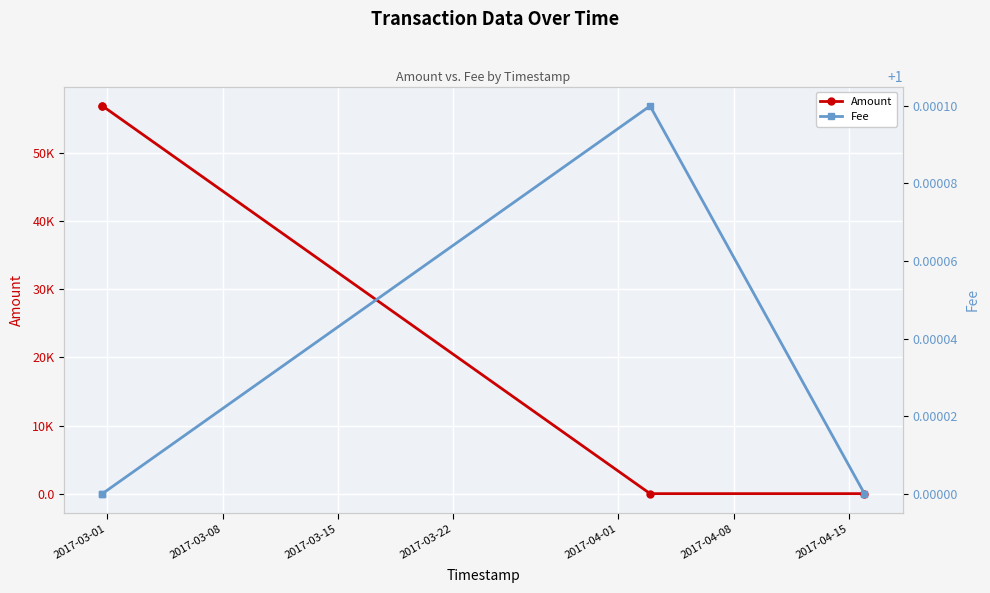

The value of Amount at 2017-03-01 is 56913.5. True or false?

True